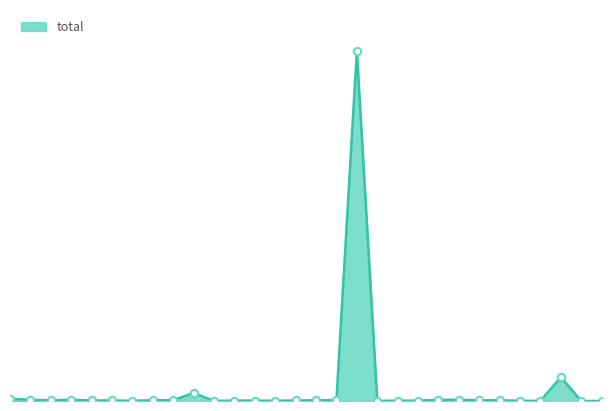

Does the chart have visible grid lines?

No